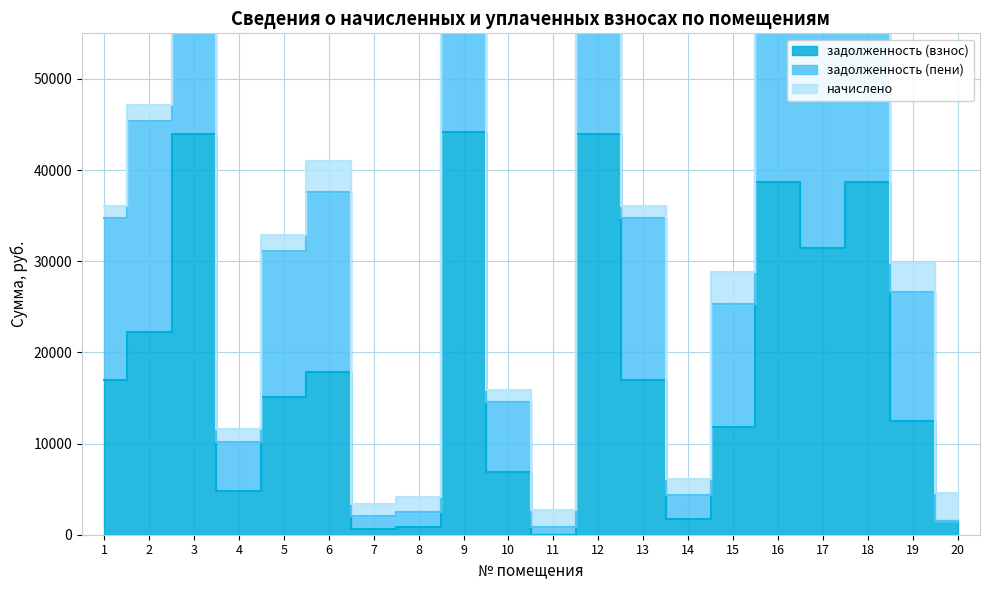

Does the chart have visible grid lines?

Yes